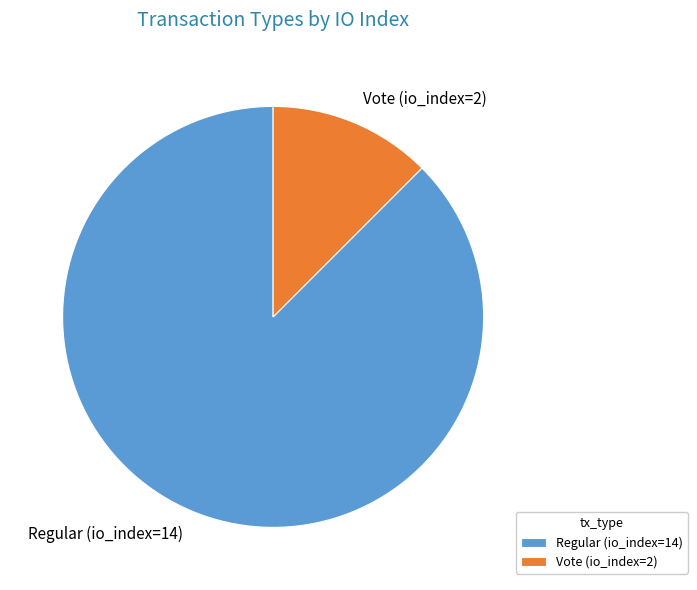

Is it true that Regular (io_index=14) is 79% of the pie?

False